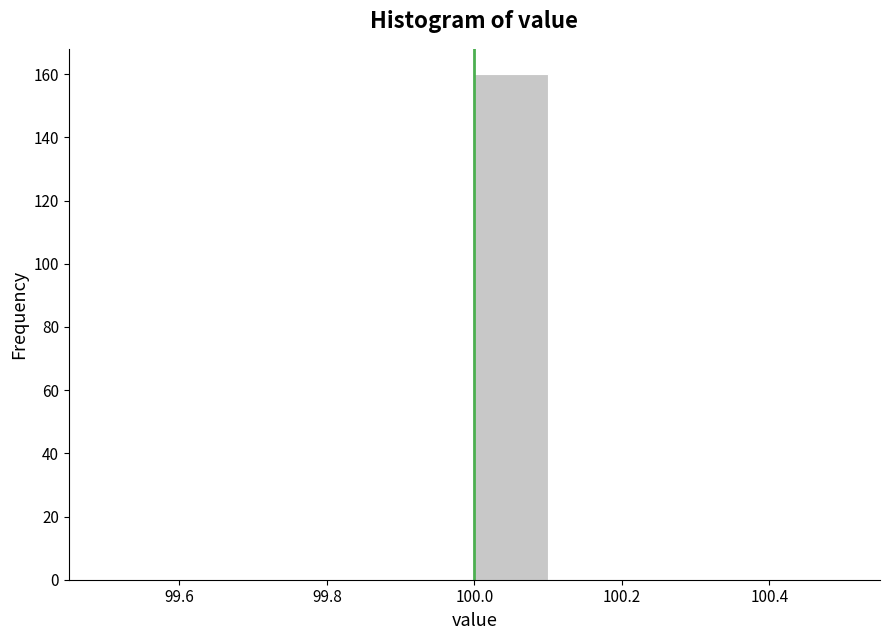

Which range on the x-axis has the tallest bar?

100.0 to 100.1